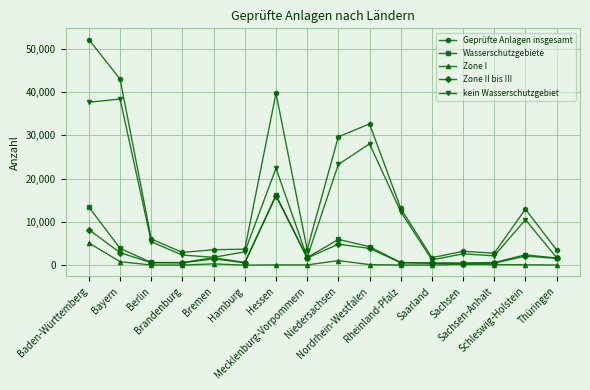

What is the label of the 7th point from the right?

Nordrhein-Westfalen